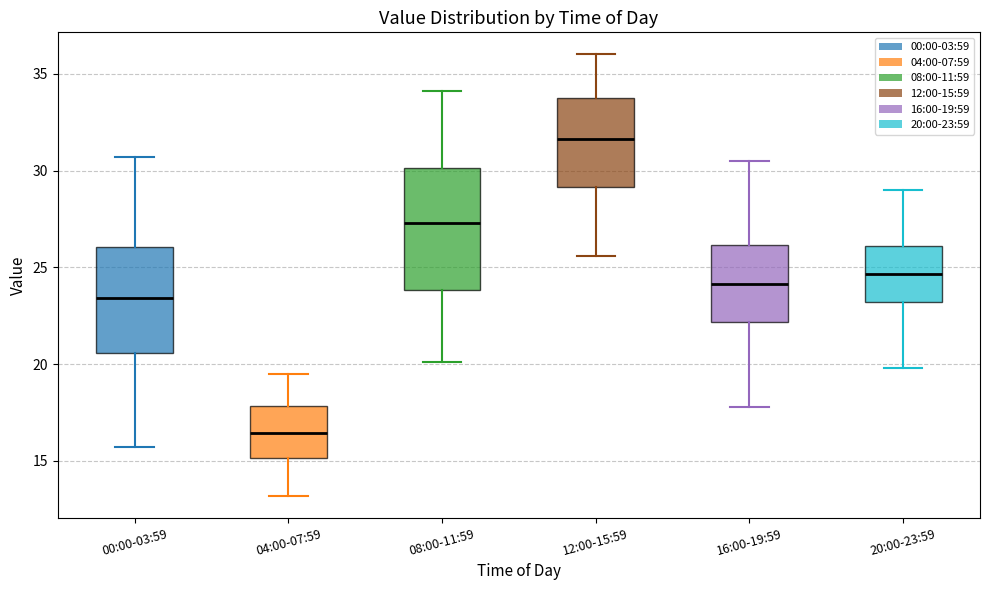

Where does the lower whisker of the box for 12:00-15:59 end on the y-axis? The values are not printed on the chart, so give them approximately, as read against the axis.

25.5